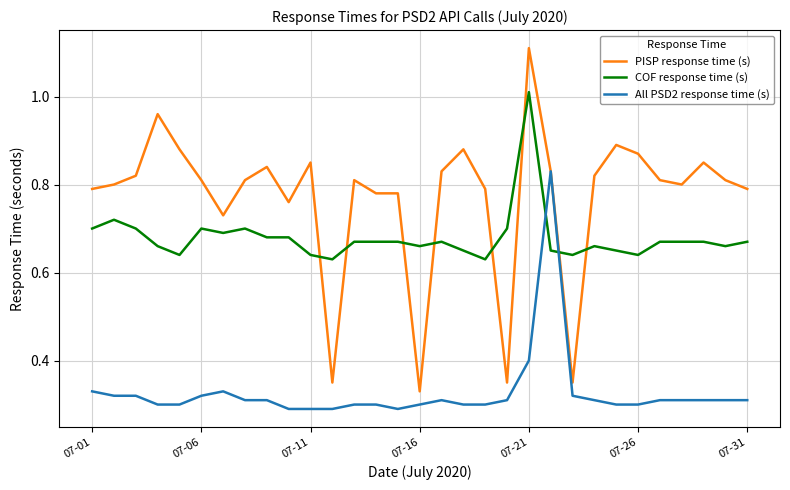

True or false: COF response time (s) and PISP response time (s) cross at least once.

True